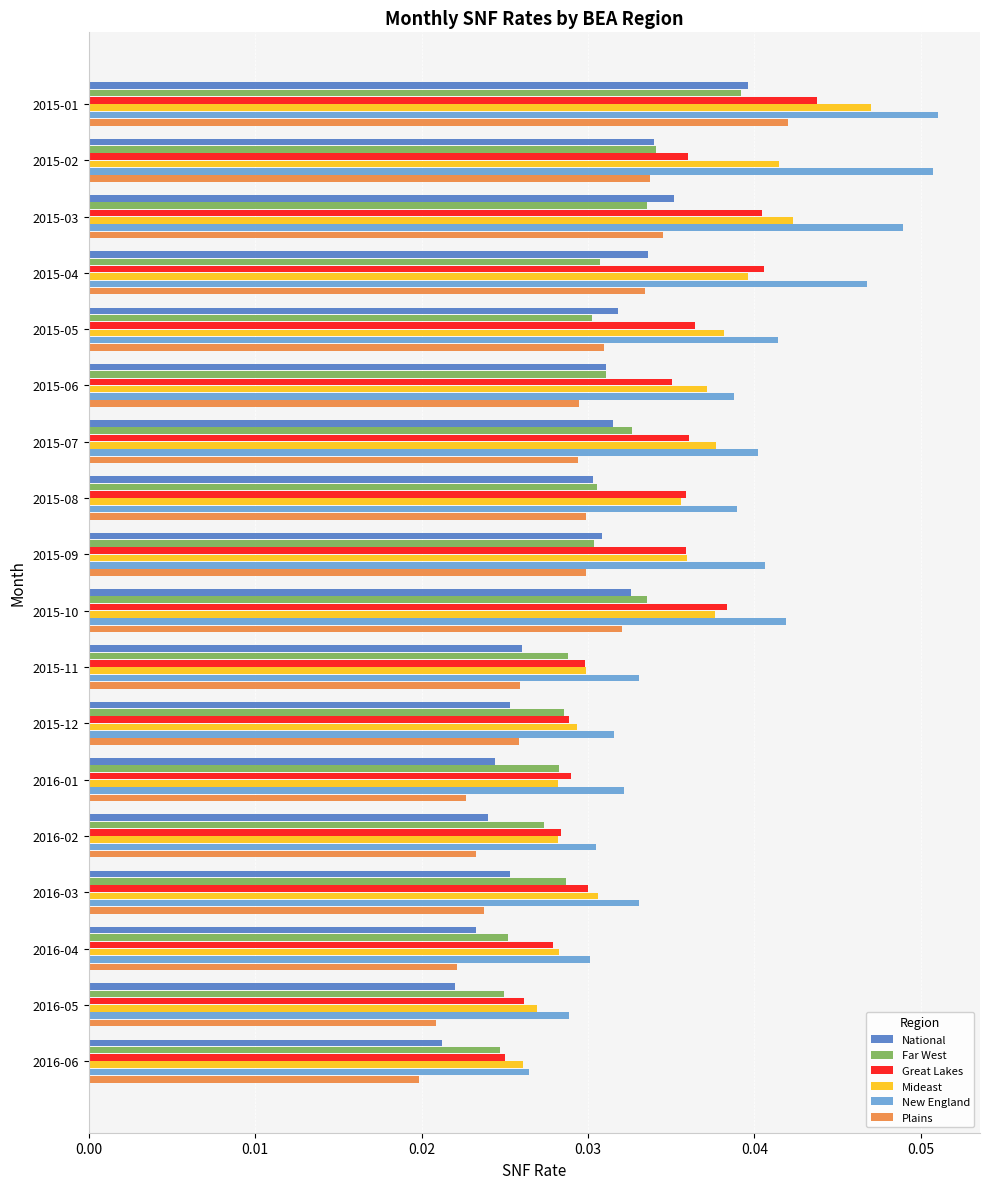

What is the sum of all New England values?

0.7